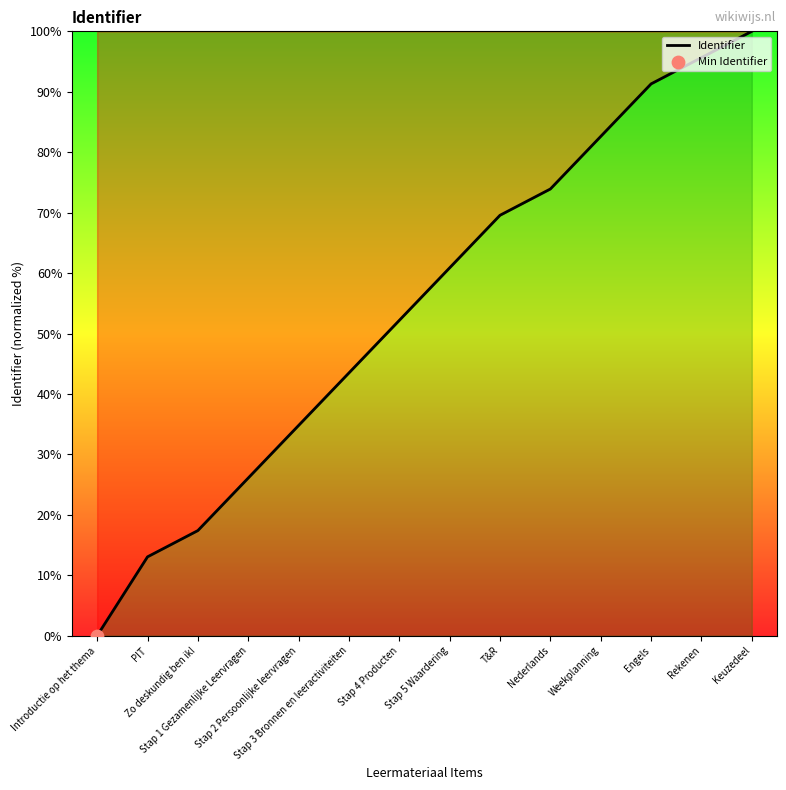

What is the change in value from Introductie op het thema to Stap 3 Bronnen en leeractiviteiten?

+43.5